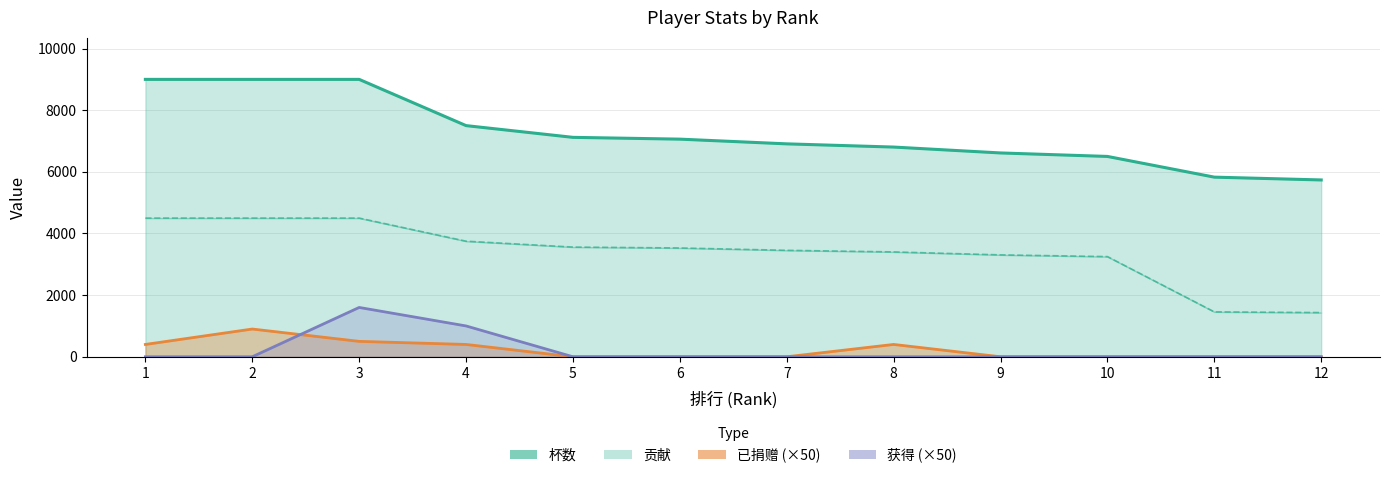

Reading left to right, extract all data points from this chart.

杯数: 1=9000	2=9000	3=9000	4=7500	5=7119	6=7061	7=6908	8=6804	9=6613	10=6500	11=5828	12=5737
贡献: 1=4500	2=4500	3=4500	4=3750	5=3559	6=3530	7=3454	8=3402	9=3306	10=3250	11=1457	12=1434
已捐赠 (×50): 1=400	2=900	3=500	4=400	5=0	6=0	7=0	8=400	9=0	10=0	11=0	12=0
获得 (×50): 1=0	2=0	3=1600	4=1000	5=0	6=0	7=0	8=0	9=0	10=0	11=0	12=0